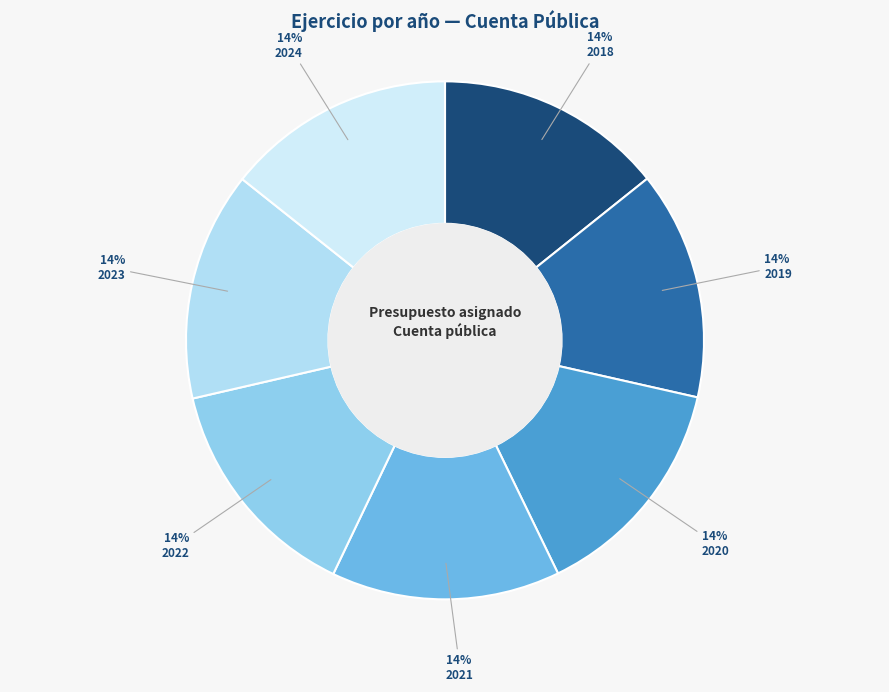

Is it true that 2020 is 21% of the pie?

False